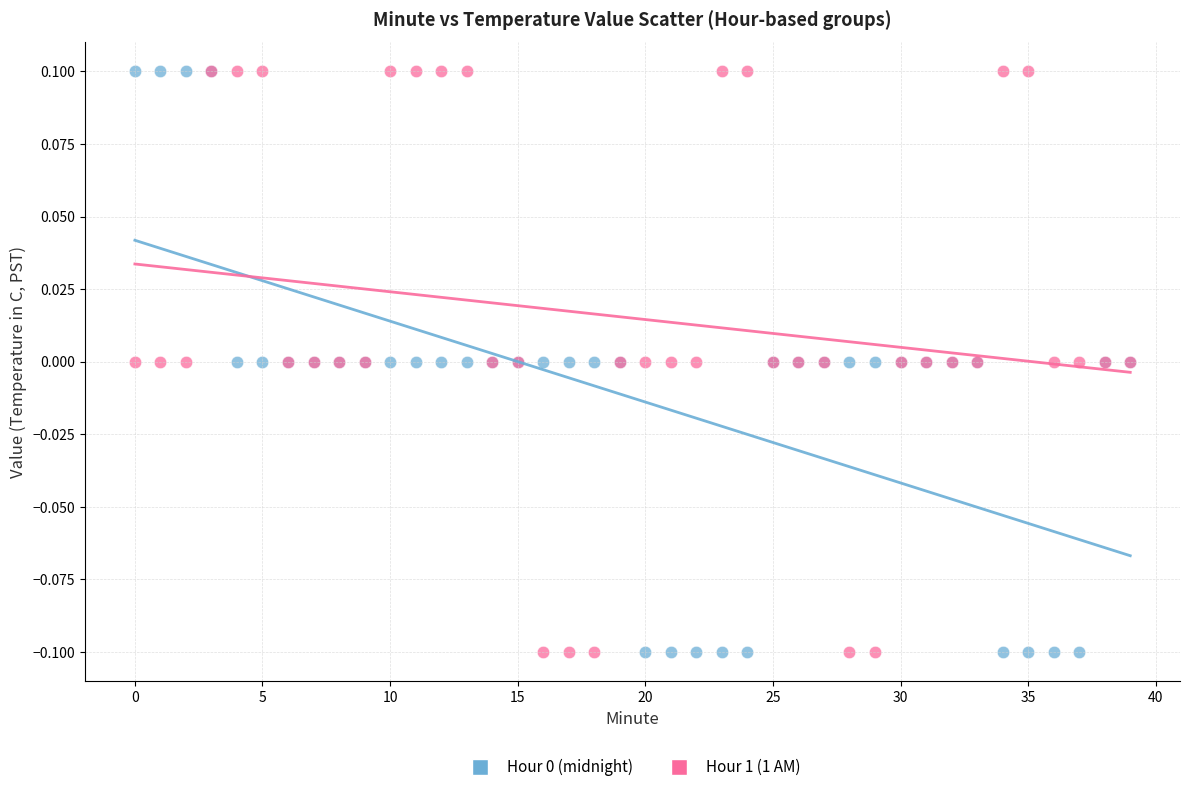

What are all the series names shown in the legend?

Hour 0 (midnight), Hour 1 (1 AM)